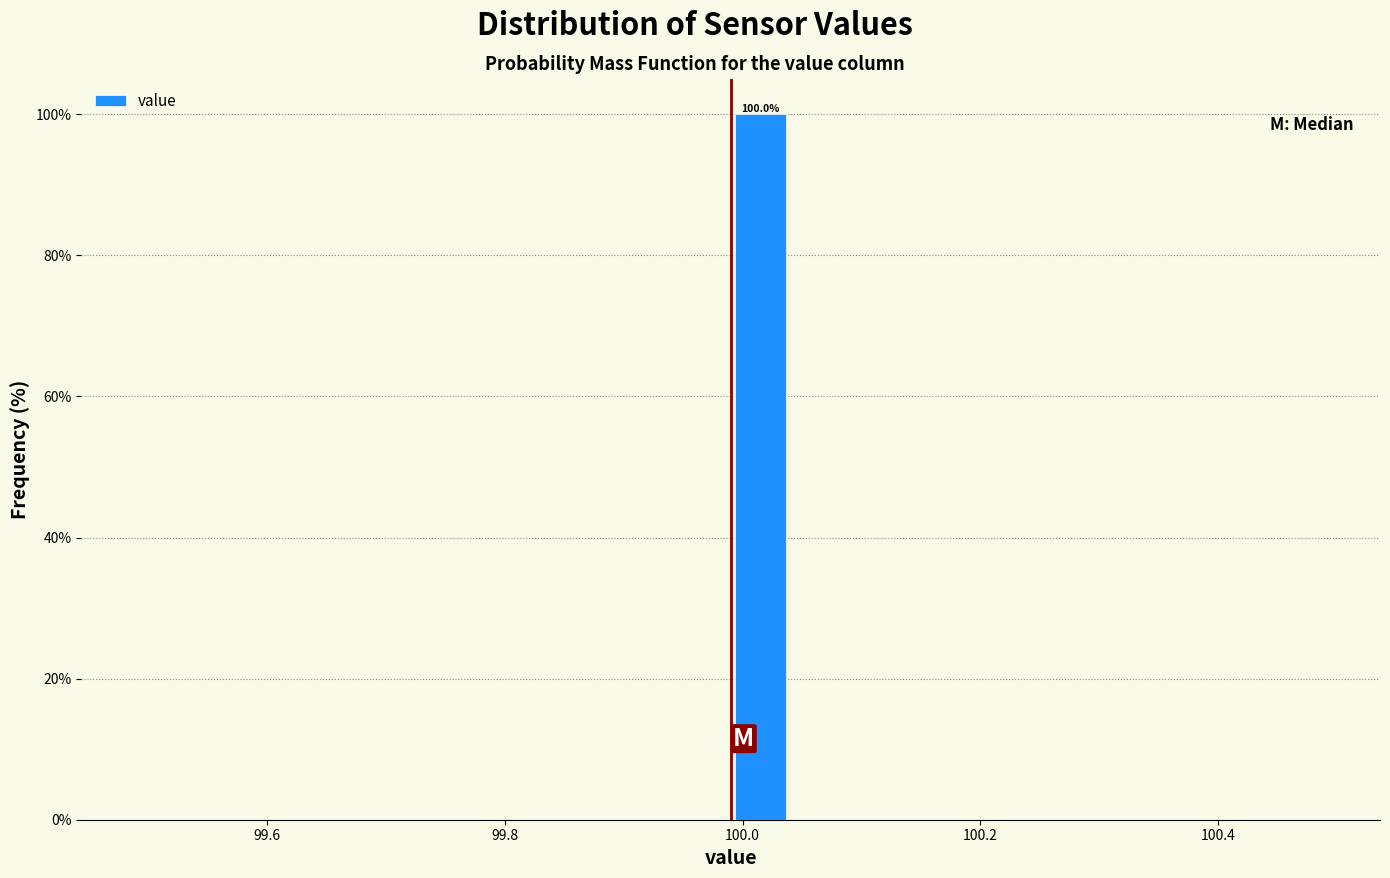

Read against the x-axis, roughly where is the centre of the tallest bar?

100.02